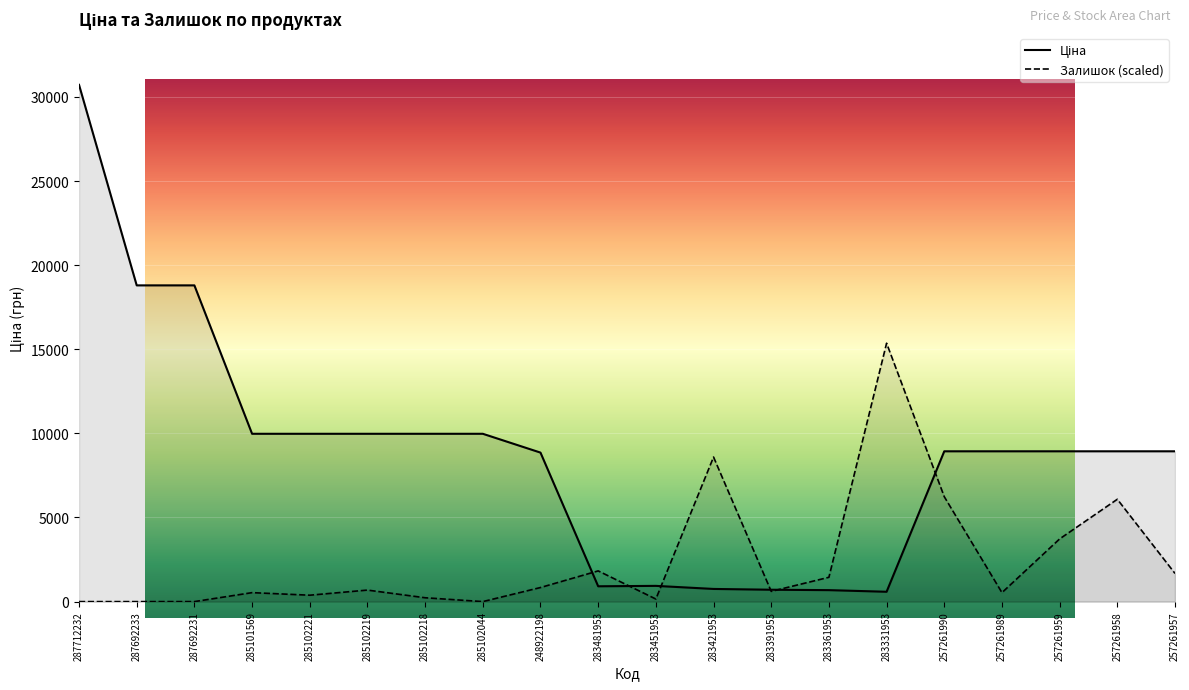

True or false: Ціна has more than 2 interior local peaks.

False